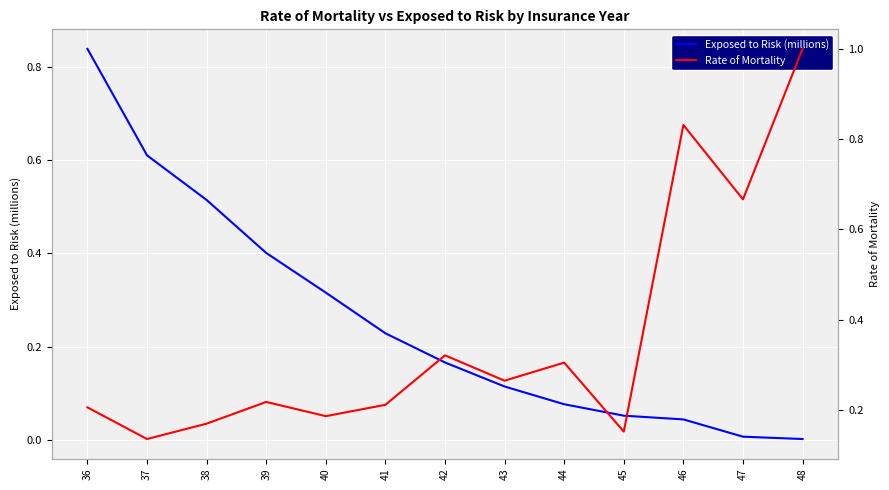

Rank the series at 47 from lowest to highest value.

Exposed to Risk (millions), Rate of Mortality